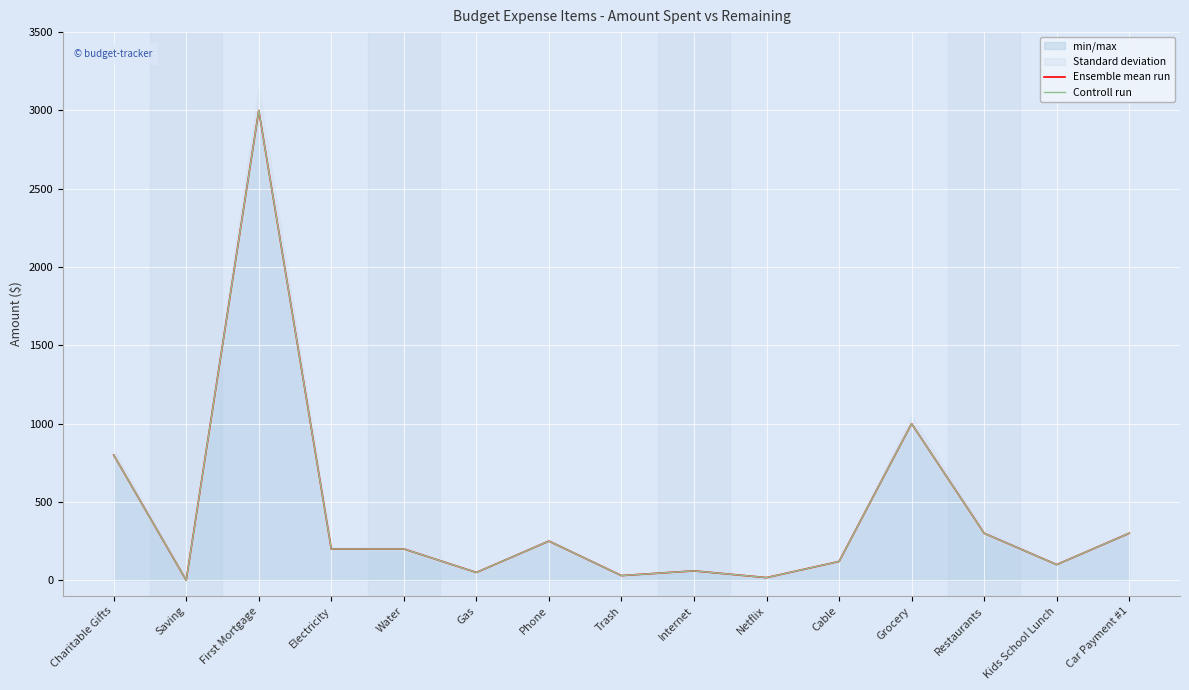

True or false: Controll run and Ensemble mean run intersect in this chart.

False